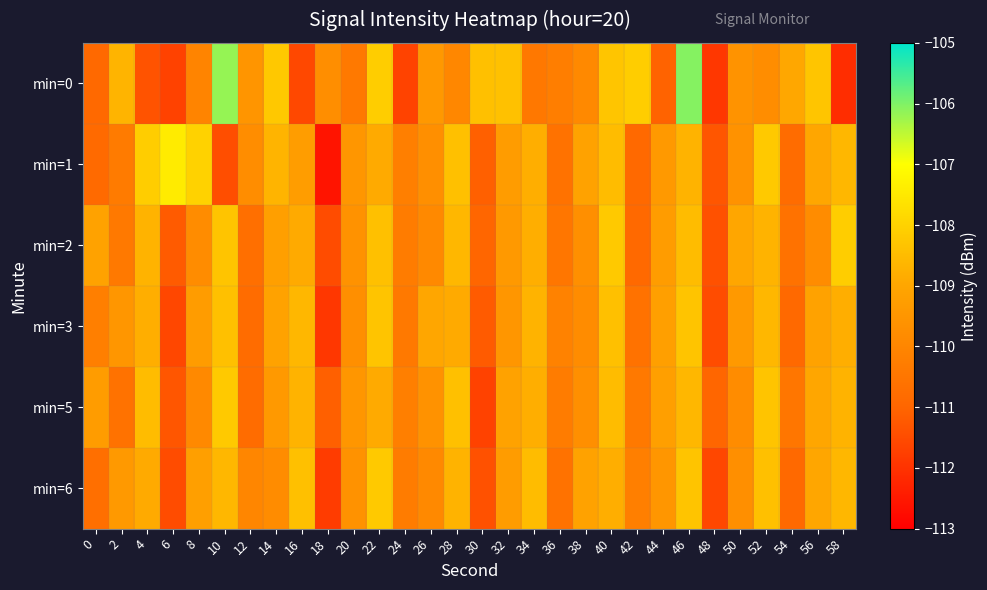

Reading left to right, what are all the values shown in this chart?

min=0: 0=-110.9	2=-108.7	4=-111.4	6=-111.7	8=-110.0	10=-106.2	12=-109.5	14=-108.2	16=-111.6	18=-109.7	20=-110.4	22=-108.1	24=-111.7	26=-109.4	28=-109.9	30=-108.4	32=-108.4	34=-110.4	36=-110.2	38=-109.9	40=-108.3	42=-108.1	44=-111.1	46=-106.1	48=-111.9	50=-109.6	52=-109.8	54=-109.0	56=-108.3	58=-112.1
min=1: 0=-110.9	2=-110.3	4=-108.1	6=-107.5	8=-108.0	10=-111.5	12=-109.8	14=-108.7	16=-109.3	18=-112.6	20=-109.5	22=-108.9	24=-110.2	26=-109.7	28=-108.4	30=-111.1	32=-109.3	34=-108.8	36=-110.6	38=-109.1	40=-108.5	42=-110.9	44=-109.4	46=-108.7	48=-111.3	50=-109.6	52=-108.2	54=-110.8	56=-109.0	58=-108.6
min=2: 0=-109.1	2=-110.4	4=-108.7	6=-111.2	8=-109.8	10=-108.3	12=-110.7	14=-109.2	16=-108.9	18=-111.5	20=-109.6	22=-108.4	24=-110.3	26=-109.9	28=-108.6	30=-111.0	32=-109.4	34=-108.8	36=-110.5	38=-109.7	40=-108.2	42=-110.9	44=-109.3	46=-108.5	48=-111.4	50=-109.0	52=-108.7	54=-110.6	56=-109.8	58=-108.1
min=3: 0=-110.2	2=-109.5	4=-108.8	6=-111.6	8=-109.3	10=-108.4	12=-110.8	14=-109.1	16=-108.6	18=-111.9	20=-109.7	22=-108.3	24=-110.4	26=-109.0	28=-108.9	30=-111.2	32=-109.5	34=-108.7	36=-110.1	38=-109.8	40=-108.4	42=-110.6	44=-109.2	46=-108.3	48=-111.5	50=-109.4	52=-108.6	54=-110.9	56=-109.1	58=-108.8
min=5: 0=-109.3	2=-110.6	4=-108.5	6=-111.3	8=-109.9	10=-108.2	12=-110.8	14=-109.4	16=-108.7	18=-111.1	20=-109.5	22=-108.9	24=-110.2	26=-109.6	28=-108.4	30=-111.7	32=-109.1	34=-108.8	36=-110.3	38=-109.7	40=-108.5	42=-110.4	44=-109.2	46=-108.6	48=-111.0	50=-109.8	52=-108.3	54=-110.5	56=-109.0	58=-108.7
min=6: 0=-110.7	2=-109.4	4=-108.9	6=-111.5	8=-109.2	10=-108.6	12=-110.0	14=-109.8	16=-108.4	18=-111.8	20=-109.6	22=-108.2	24=-110.3	26=-109.9	28=-108.7	30=-111.4	32=-109.3	34=-108.5	36=-110.6	38=-109.1	40=-108.8	42=-110.2	44=-109.5	46=-108.3	48=-111.6	50=-109.7	52=-108.4	54=-110.9	56=-109.0	58=-108.6